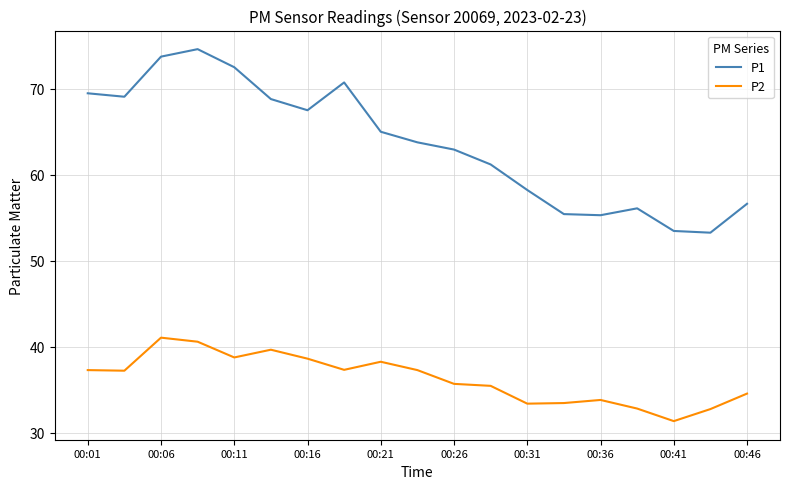

What are all the series names shown in the legend?

P1, P2